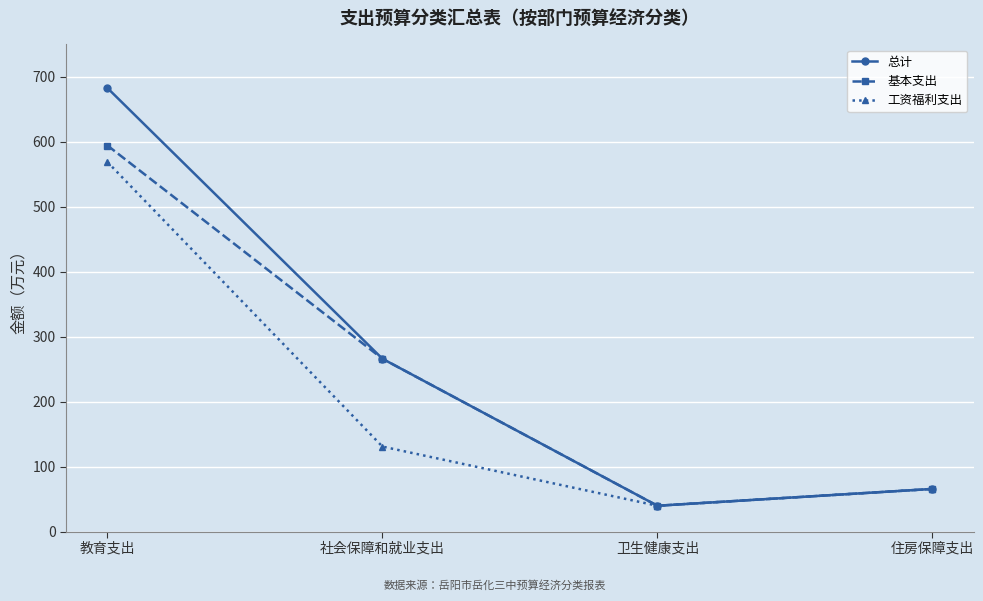

What is the greatest value displayed?

682.8